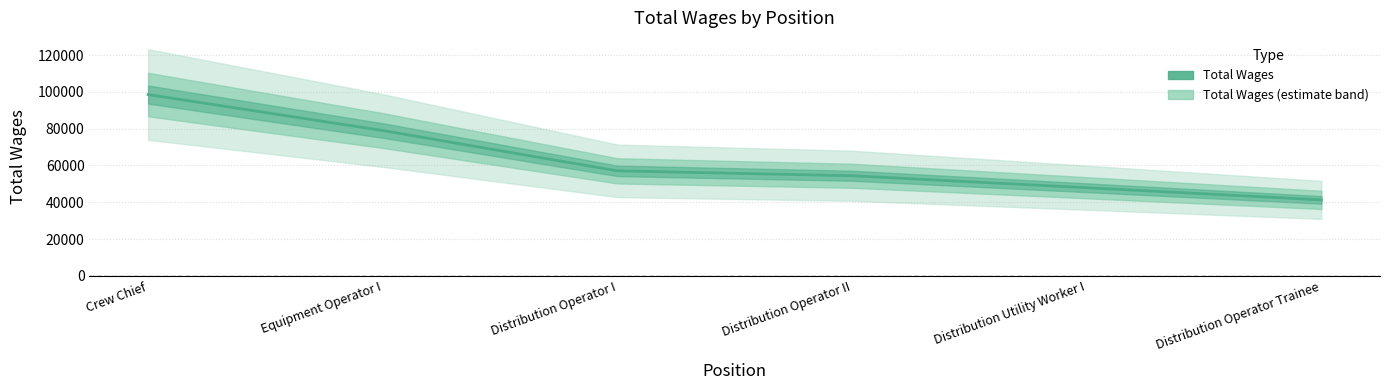

What is the average value?

63049